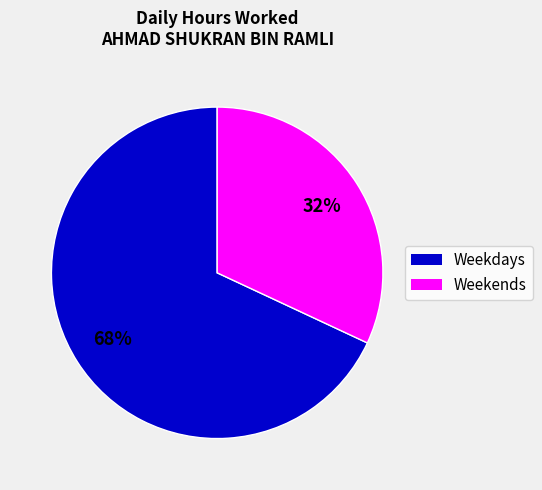

Is there any slice that represents more than half of the pie?

Yes